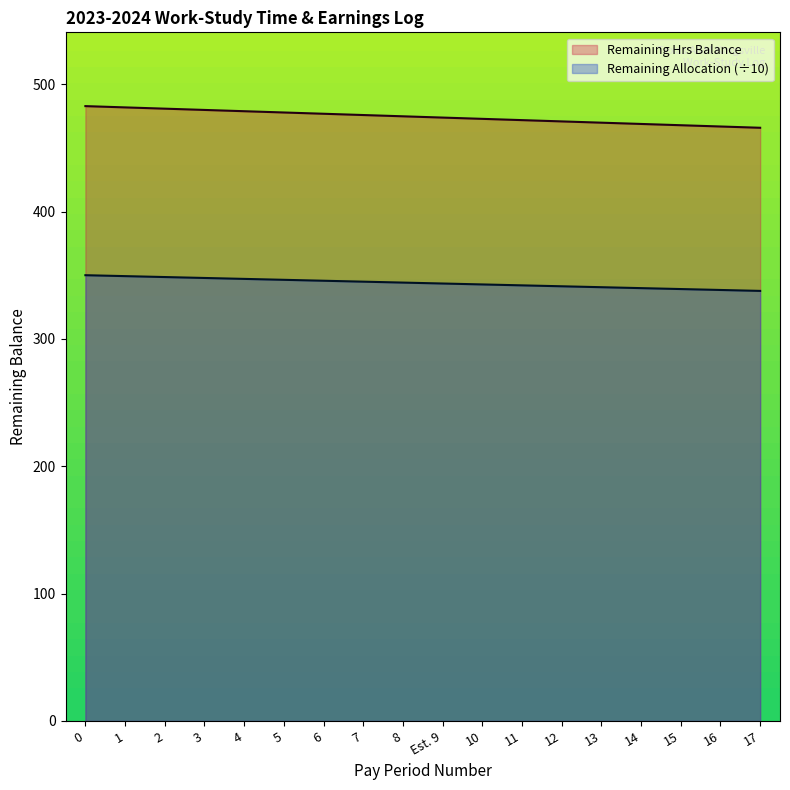

True or false: Remaining Allocation and Remaining Hrs Balance intersect in this chart.

False